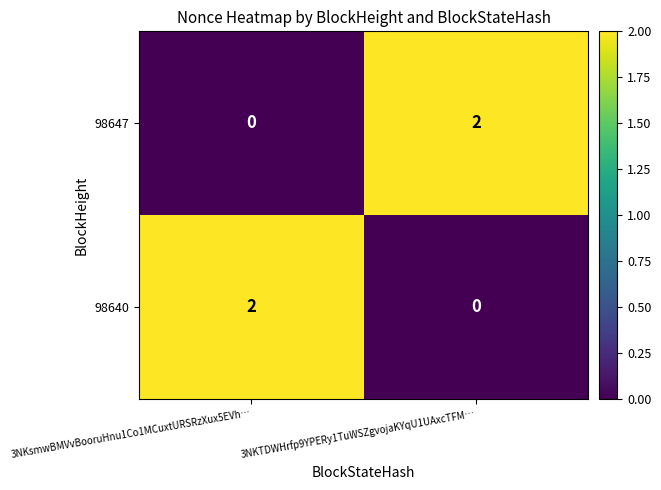

List the labels in order of 98647 value, smallest first.

3NKsmwBMVvBooruHnu1Co1MCuxtURSRzXux5EVh…, 3NKTDWHrfp9YPERy1TuWSZgvojaKYqU1UAxcTFM…